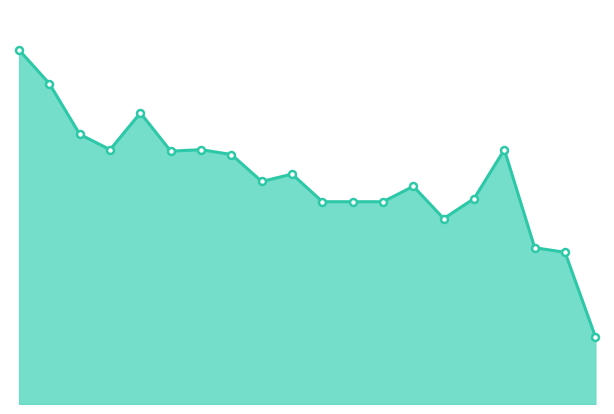

What is the maximum value shown in the chart?

9.4